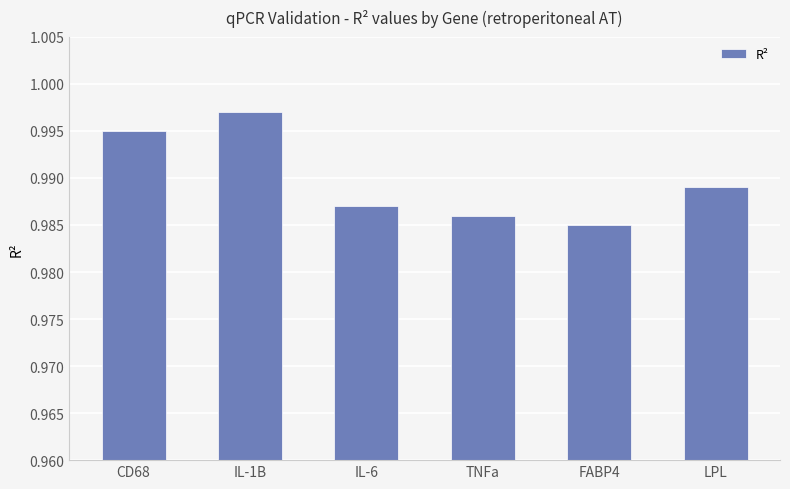

Which category has the lowest value across all series?

FABP4